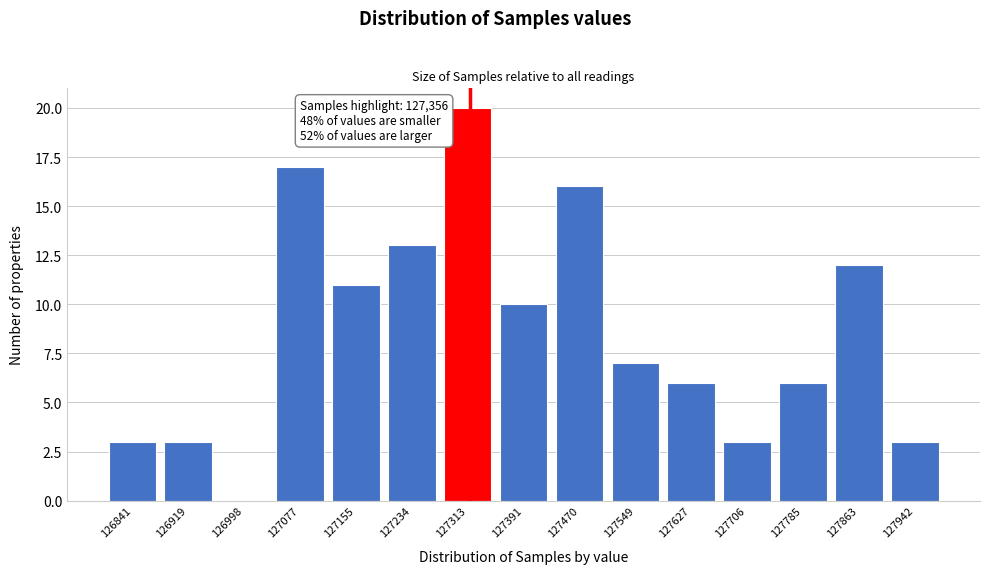

Reading left to right, what are all the values shown in this chart?

126841=3	126919=3	126998=0	127077=17	127155=11	127234=13	127313=20	127391=10	127470=16	127549=7	127627=6	127706=3	127785=6	127863=12	127942=3